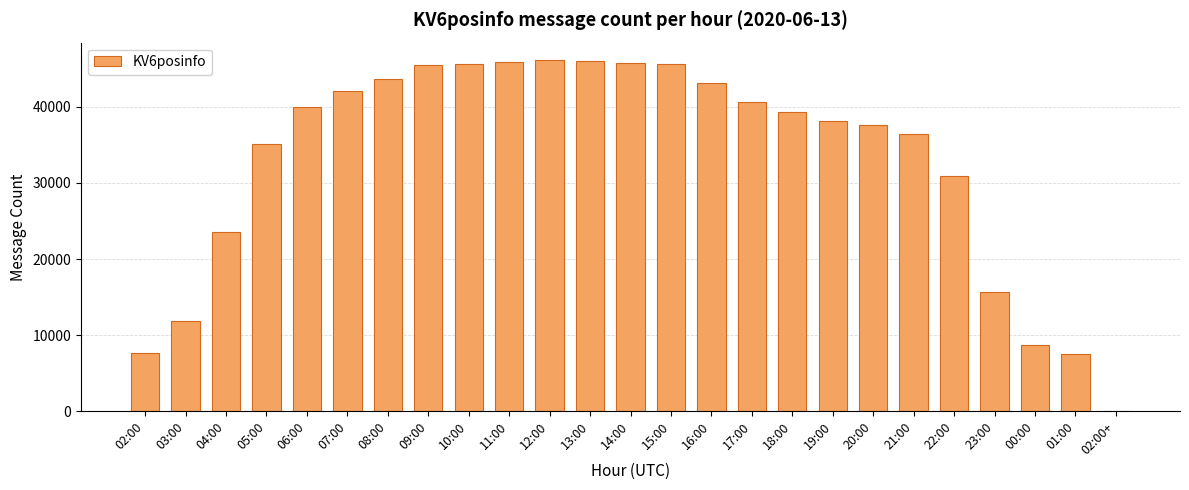

Are the bars horizontal?

No